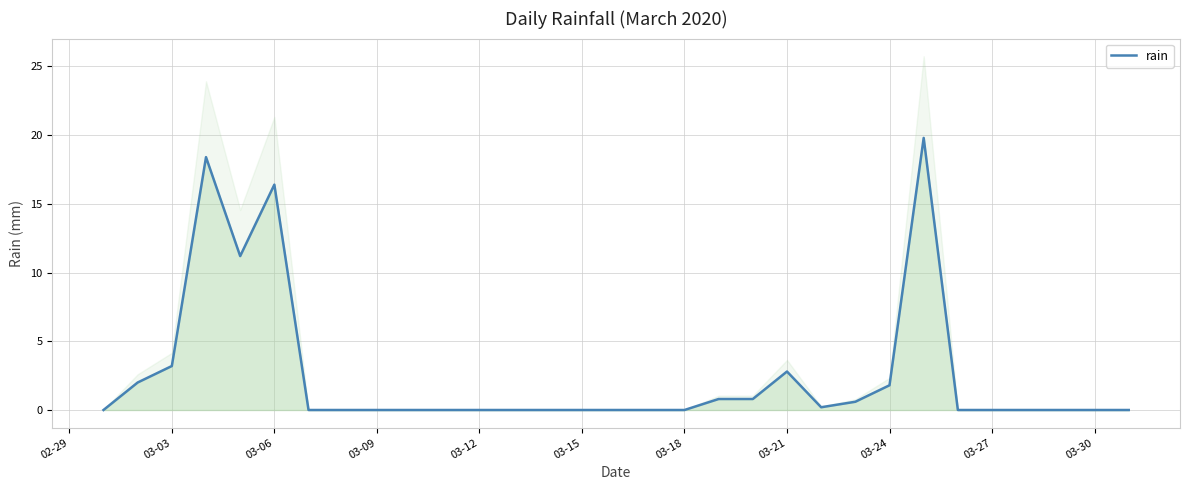

True or false: there are more than 2 points higher than both neighbors.

True